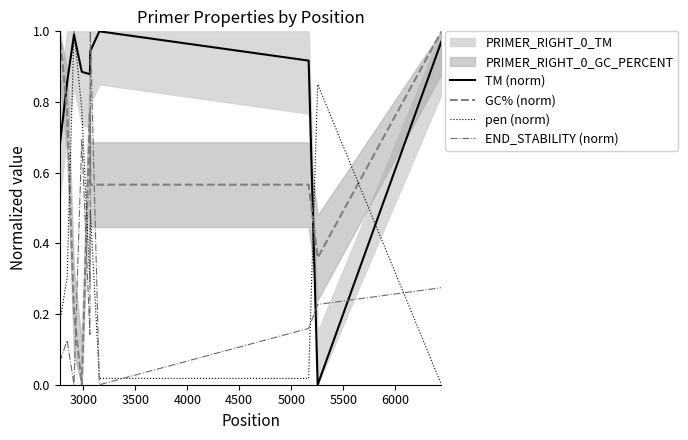

Which series ends up on top after the final intersection of GC% (norm) and pen (norm)?

GC% (norm)